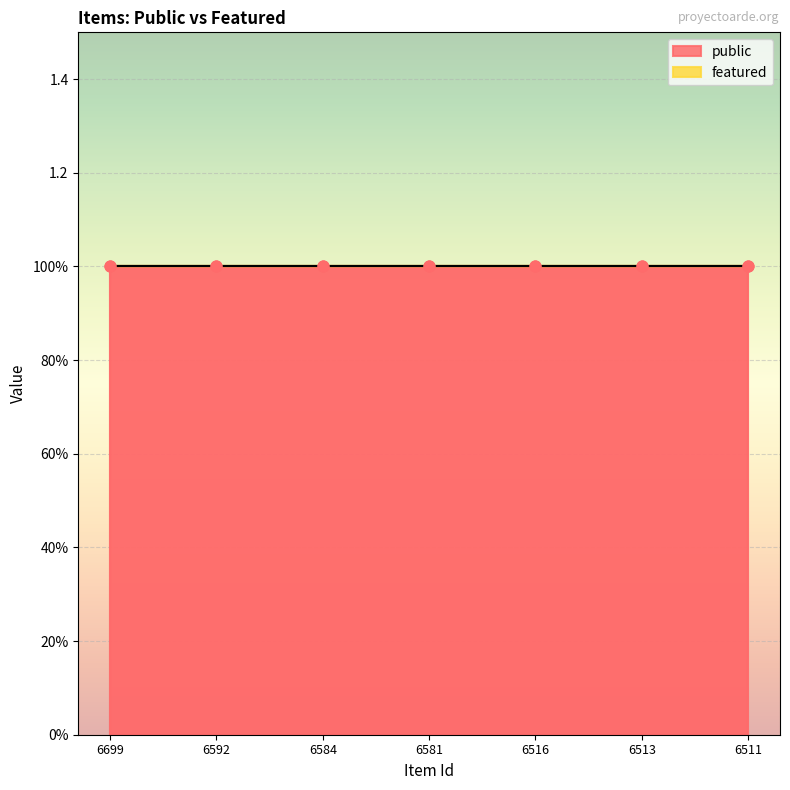

Which series contains the highest Y value?

public